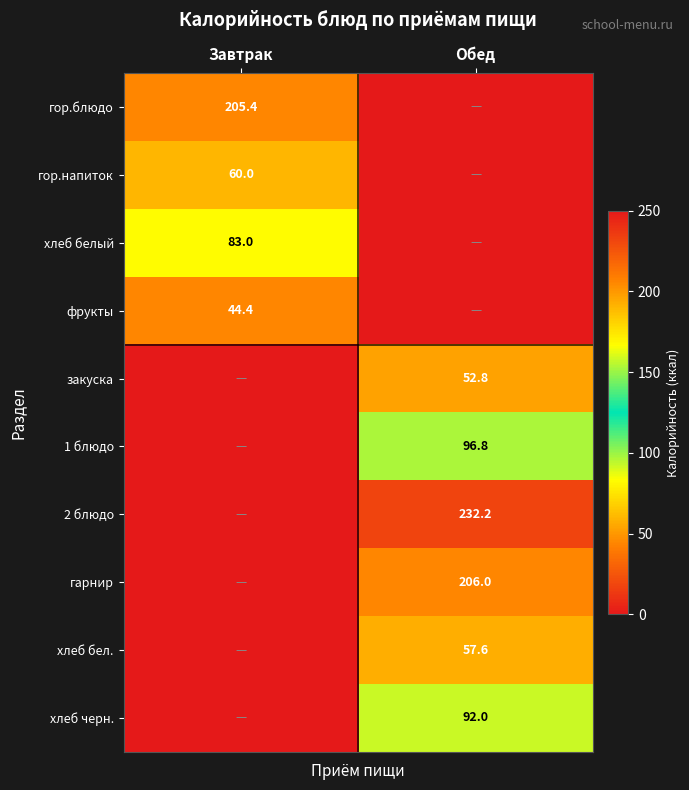

True or false: гарнир has a value of 206.0 at Обед.

True